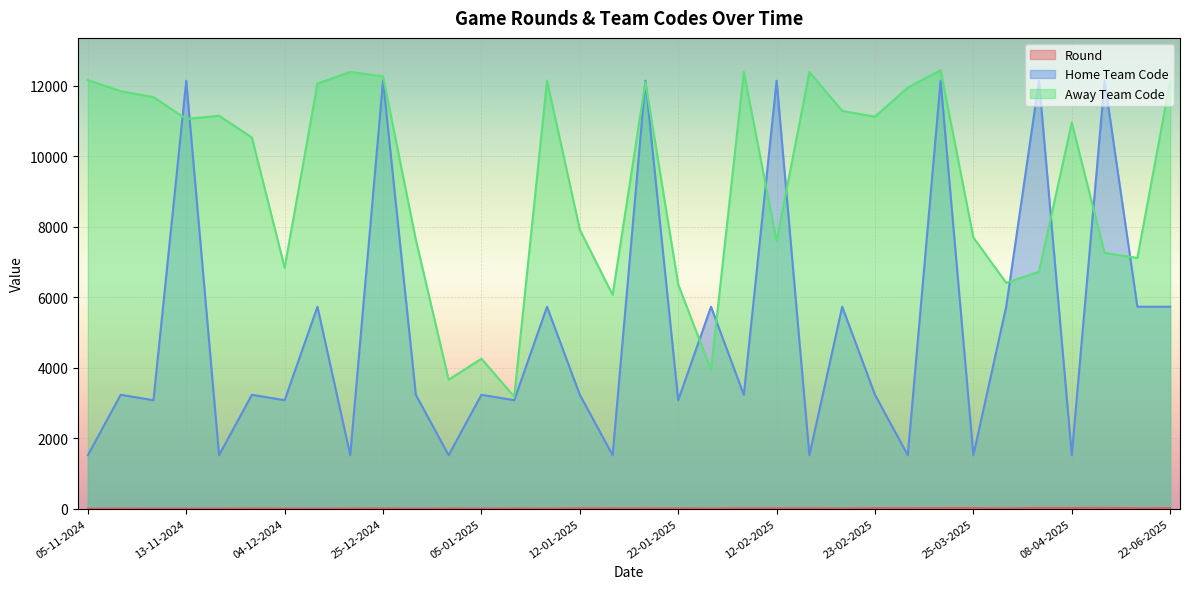

Is the value of Home Team Code at 25-12-2024 greater than the value of Round at 15-01-2025?

Yes